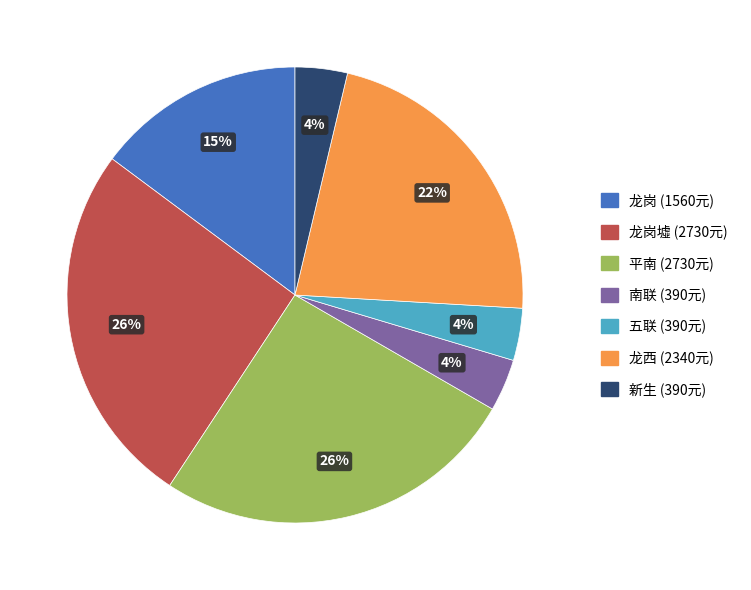

To the nearest percent, what is the average slice percentage?

14%